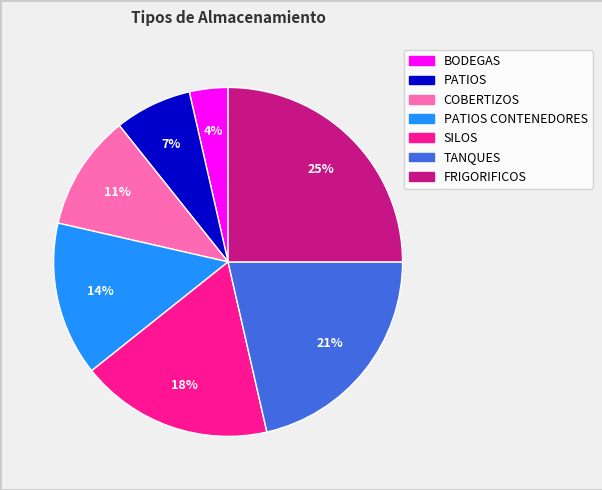

Between COBERTIZOS and TANQUES, which is larger?

TANQUES